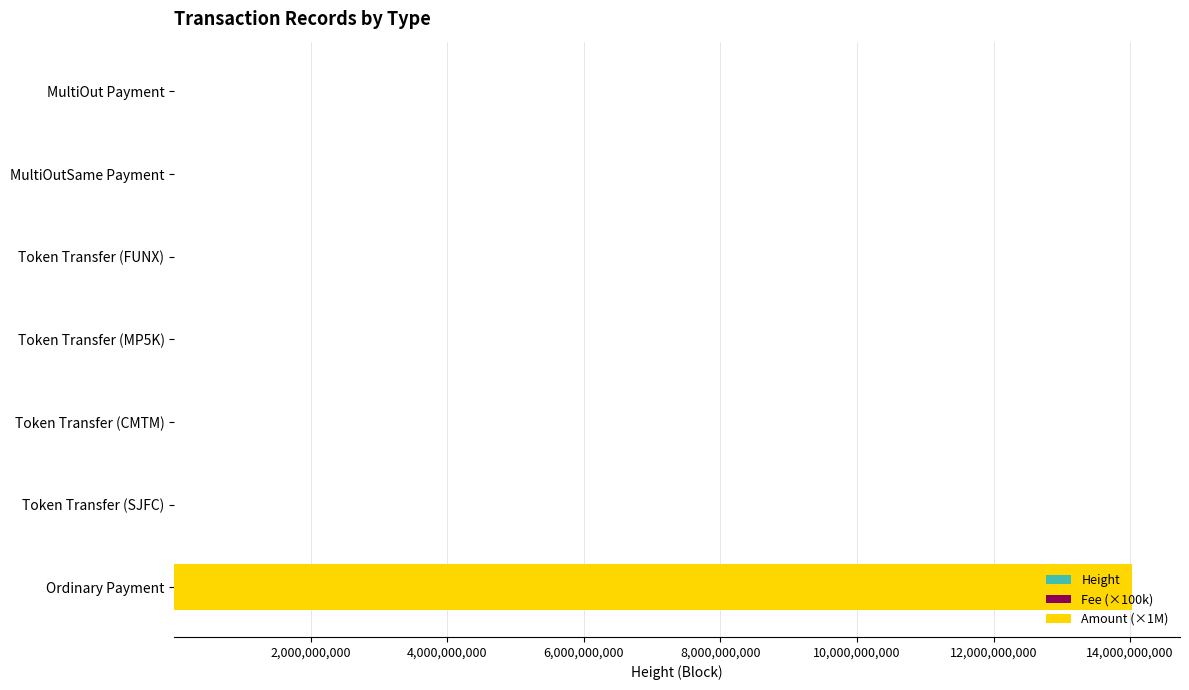

How many distinct data groups are displayed?

3